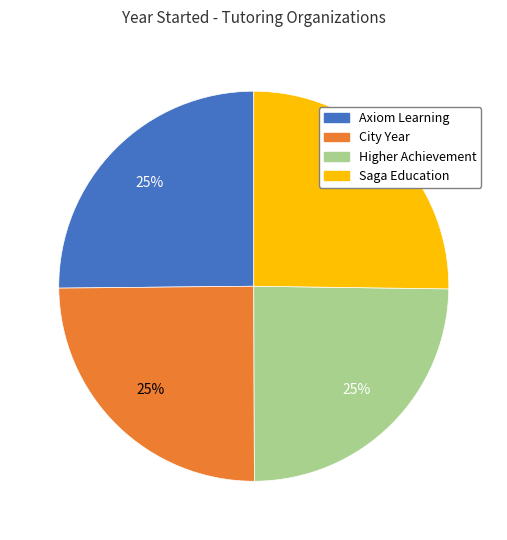

What is the ratio of the value at Higher Achievement to the value at Saga Education?

1.0